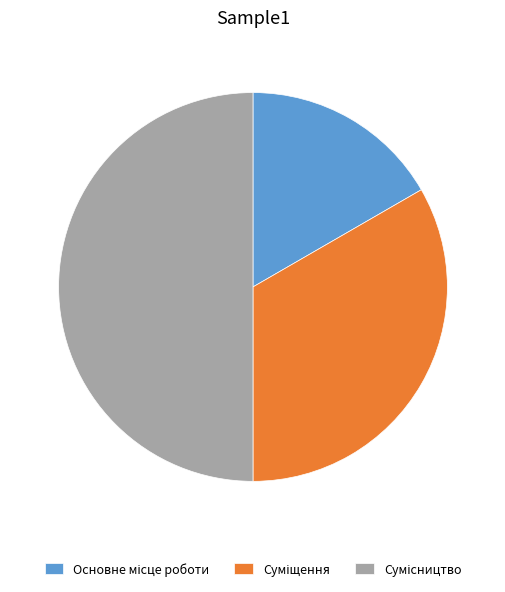

Rank the categories by value from highest to lowest.

Сумісництво, Суміщення, Основне місце роботи